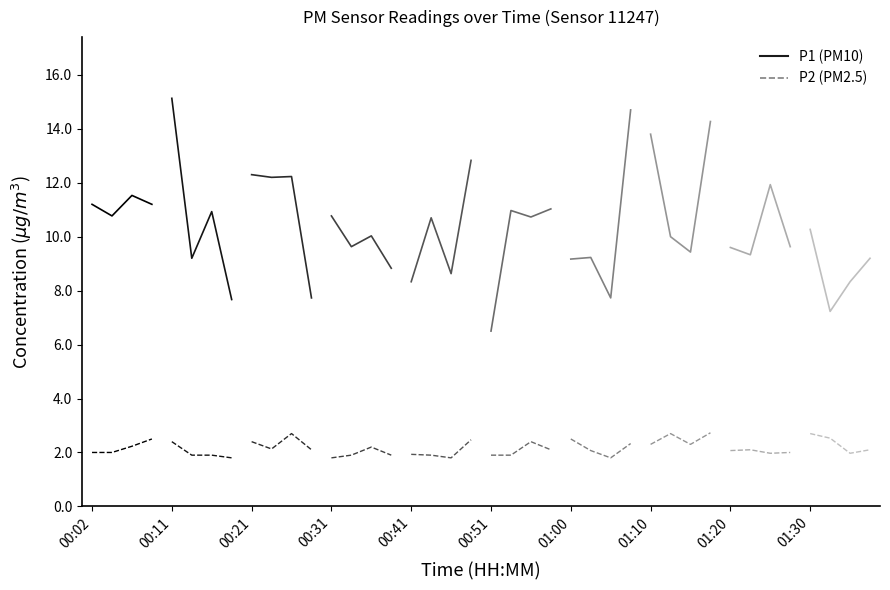

What is the sum of all P2_00:00-01:59 values?

86.4